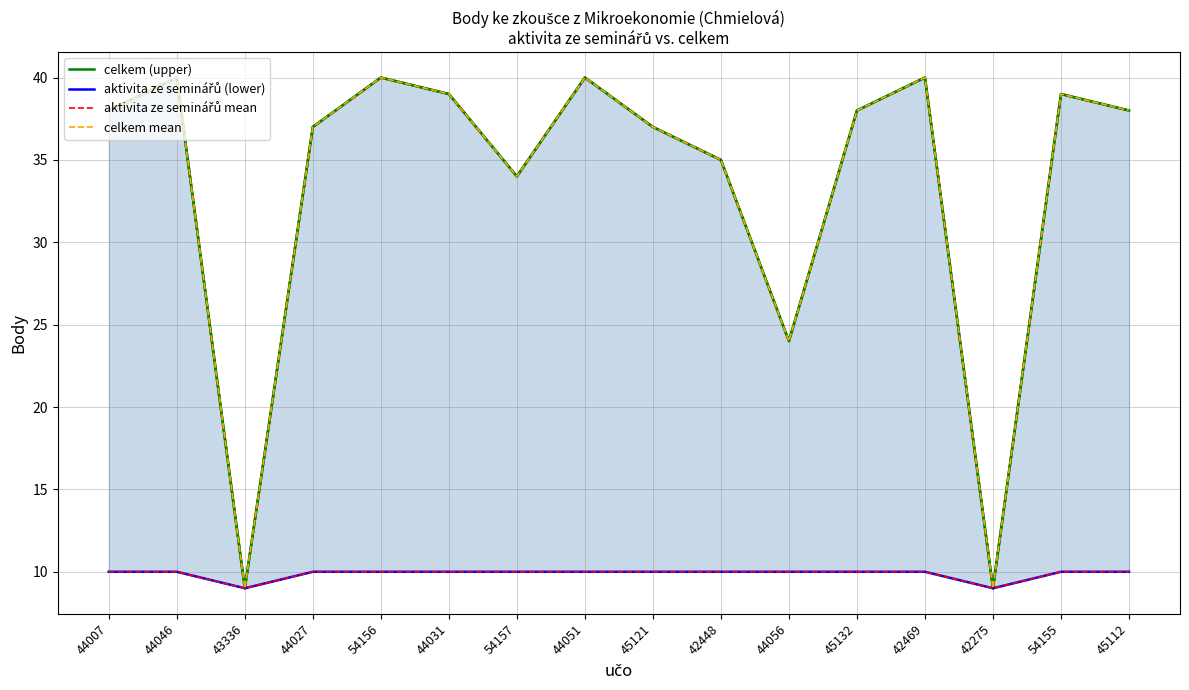

What is the difference between the maximum and minimum values in the celkem mean series?

31